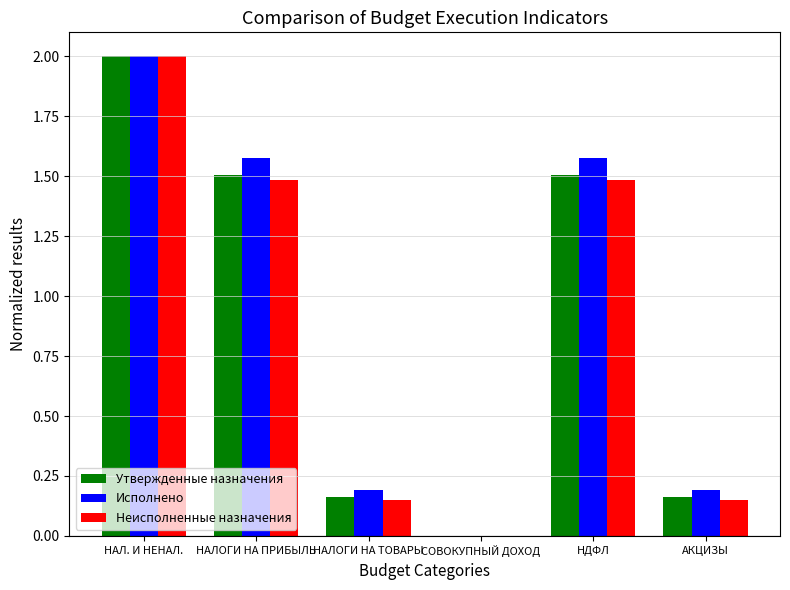

How many groups of bars are there?

6